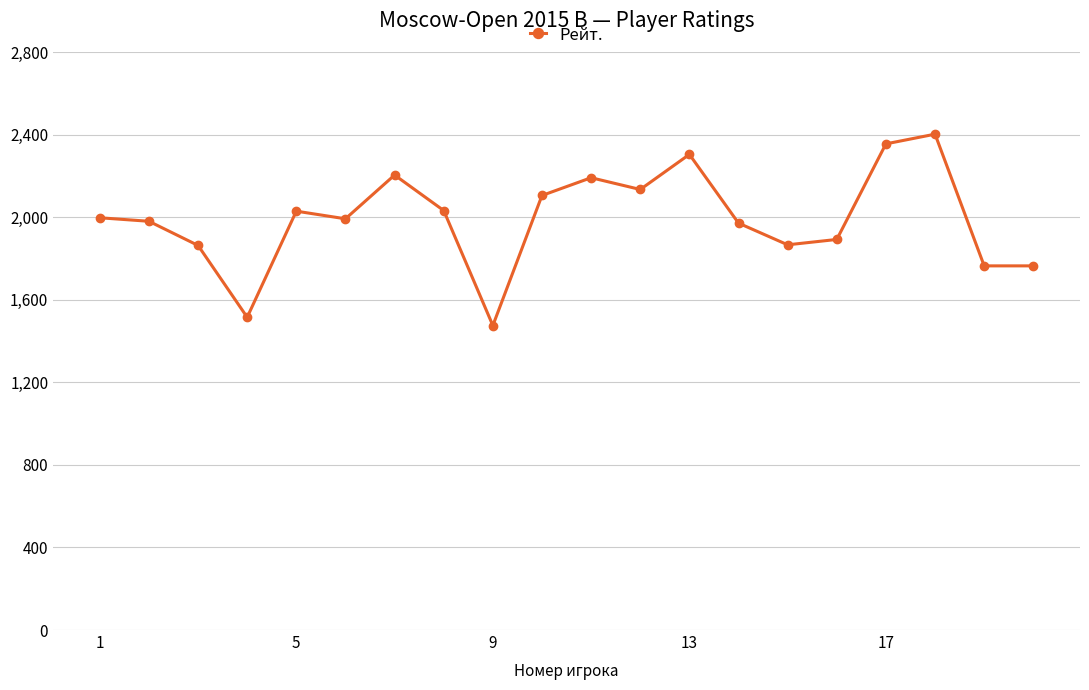

What is the value of the 3rd point from the left?

1863